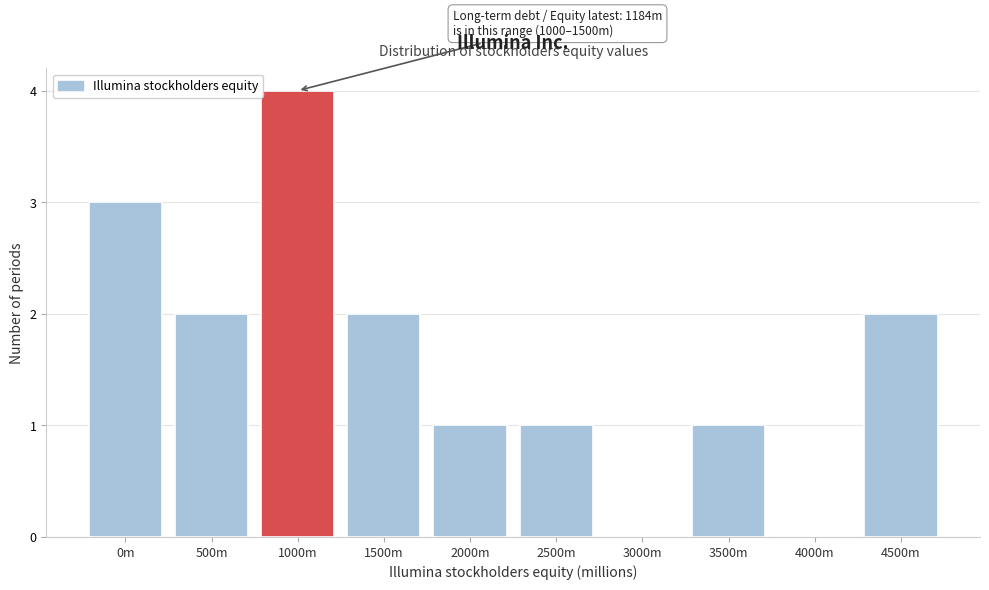

Reading left to right, list all the values displayed in this chart.

0m=3	500m=2	1000m=4	1500m=2	2000m=1	2500m=1	3000m=0	3500m=1	4000m=0	4500m=2